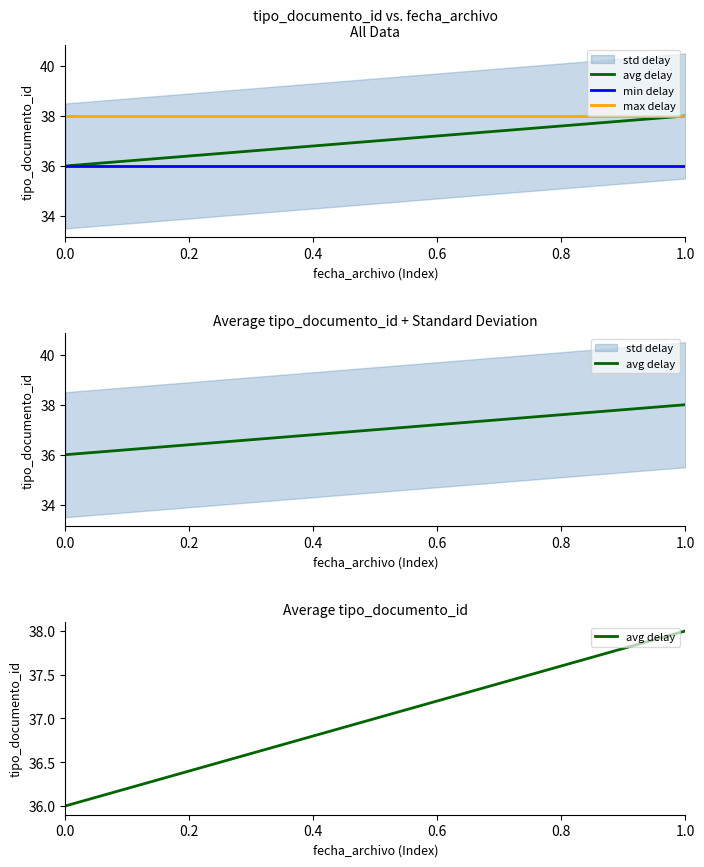

What is the sum of all min delay values?

108